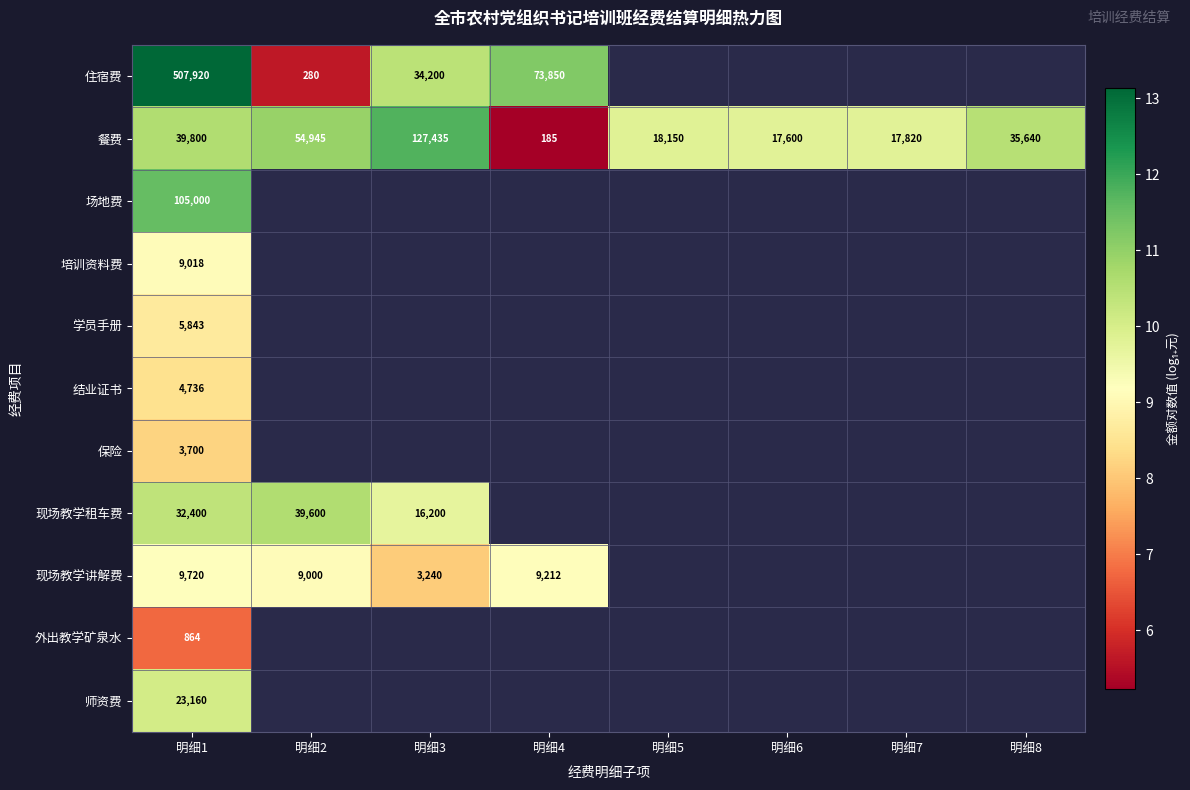

Is the value of 现场教学讲解费 at 明细4 greater than the value of 餐费 at 明细1?

No